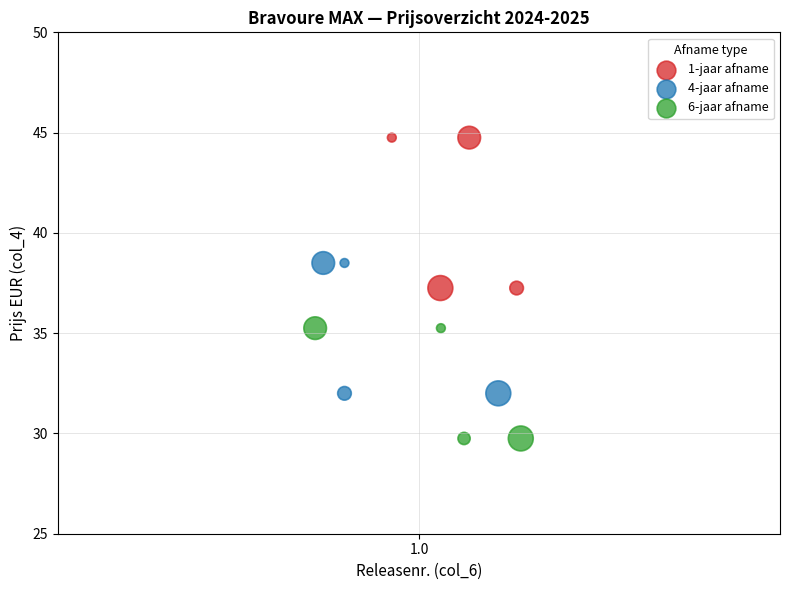

Which series contains the lowest Y value?

6-jaar afname